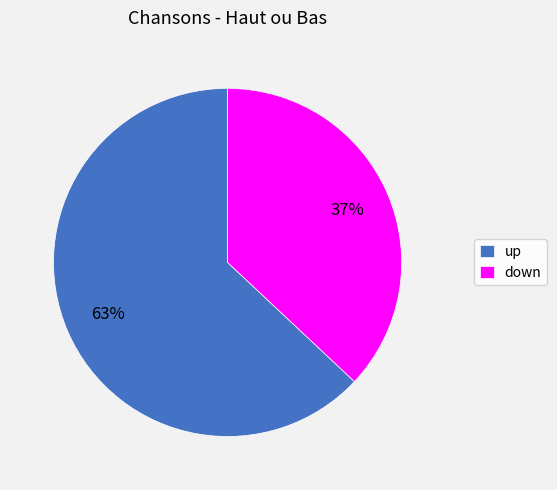

The up slice represents 63% of the pie. True or false?

True